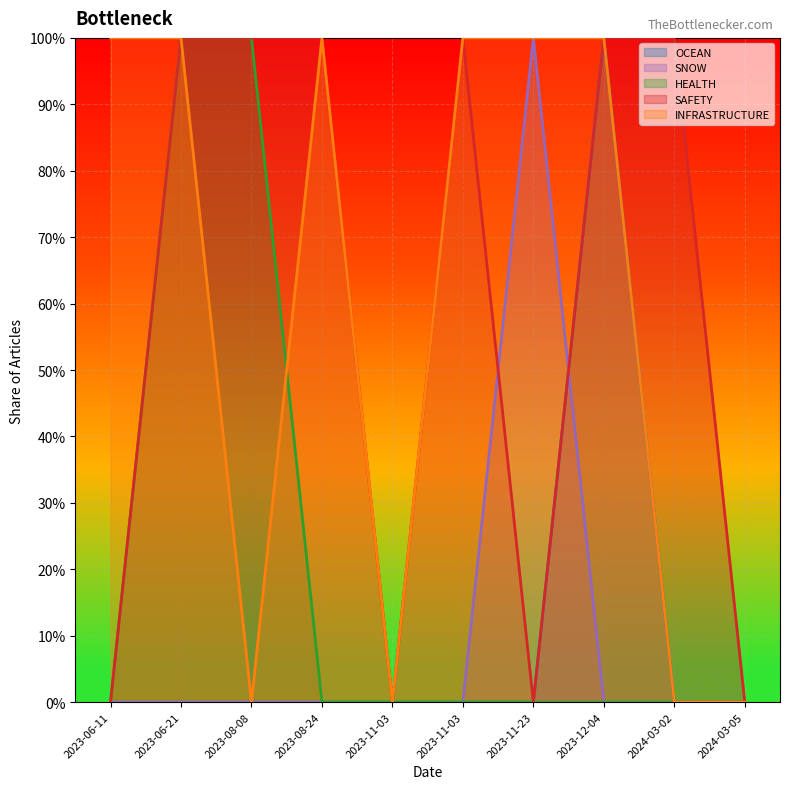

Does the chart display data point markers on the line(s)?

No